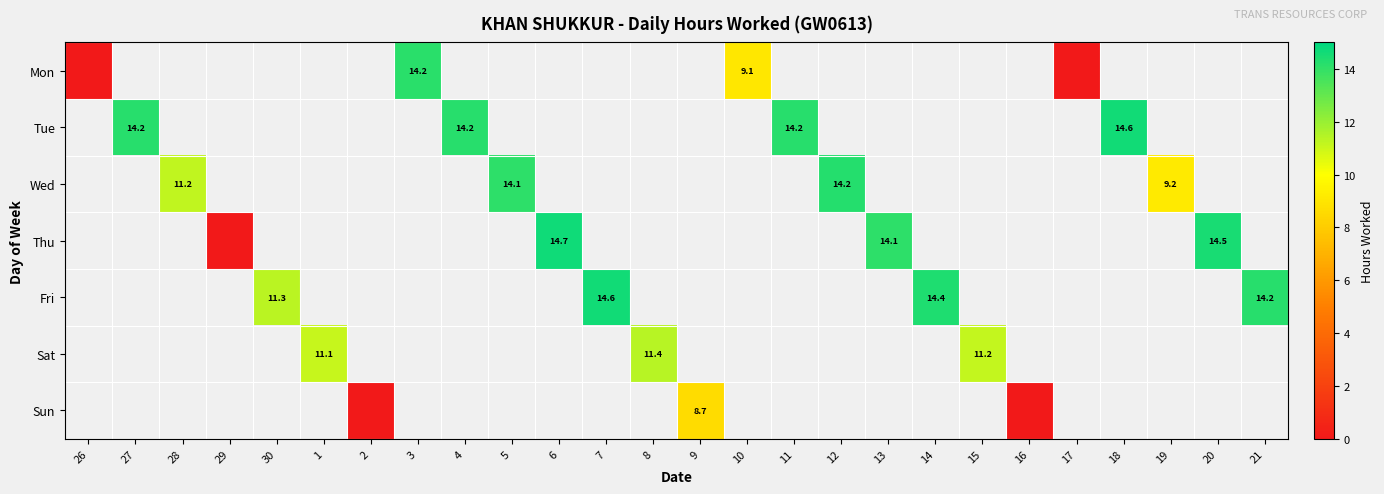

The Thu series shows 14.7 at 6. True or false?

True